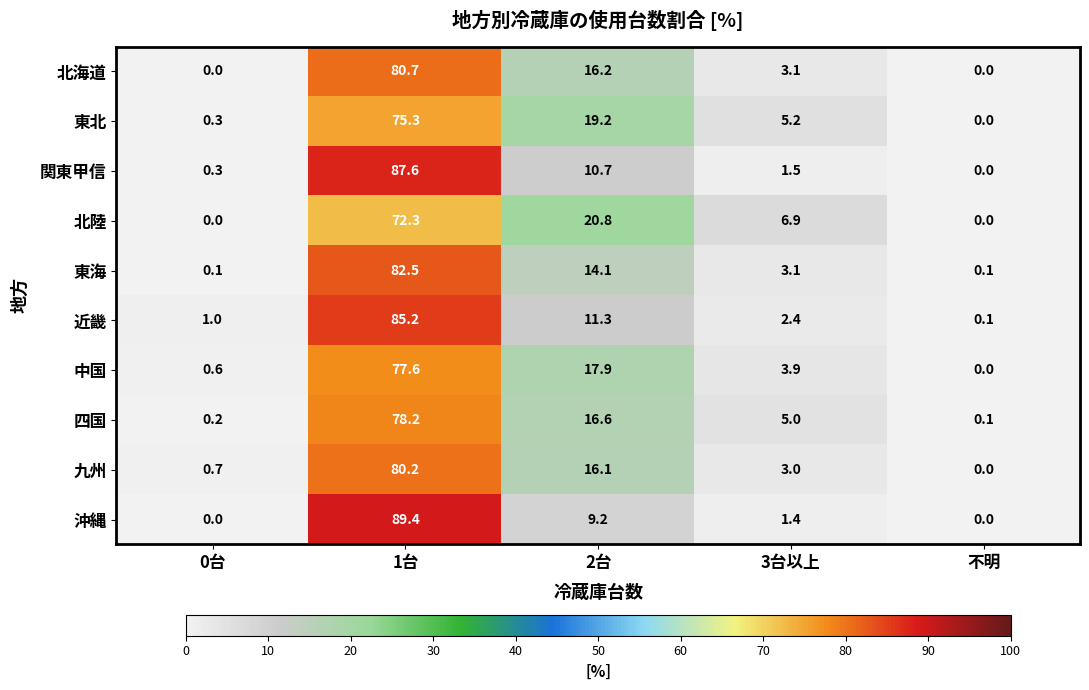

What is the maximum value for 九州?

80.2